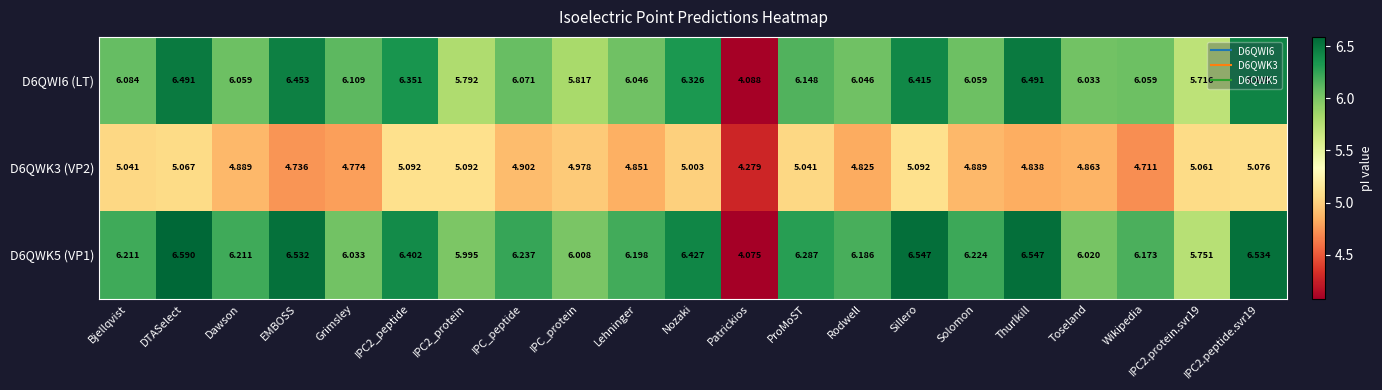

Is the value of D6QWK5 (VP1) at Grimsley greater than the value of D6QWI6 (LT) at Patrickios?

Yes